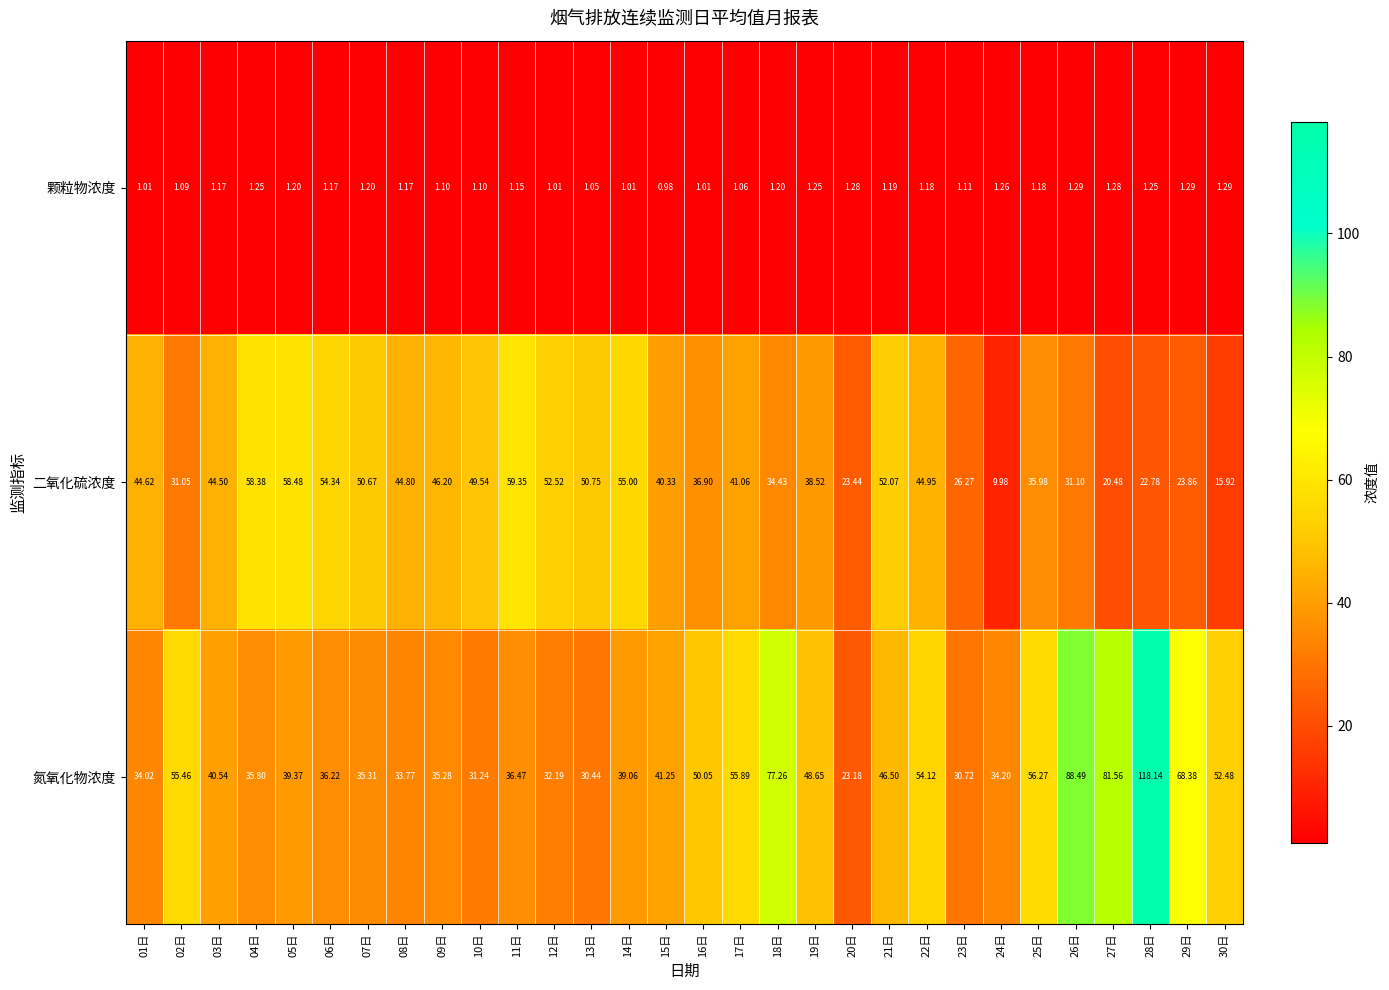

Which series has the largest range (max minus min)?

氮氧化物浓度